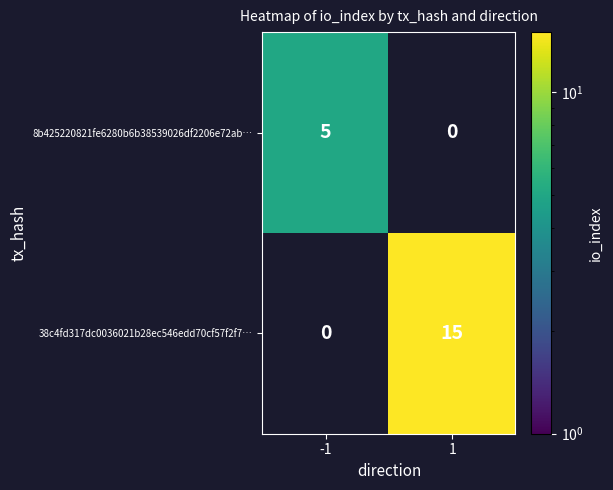

What is the difference between the highest and lowest values at 1?

15